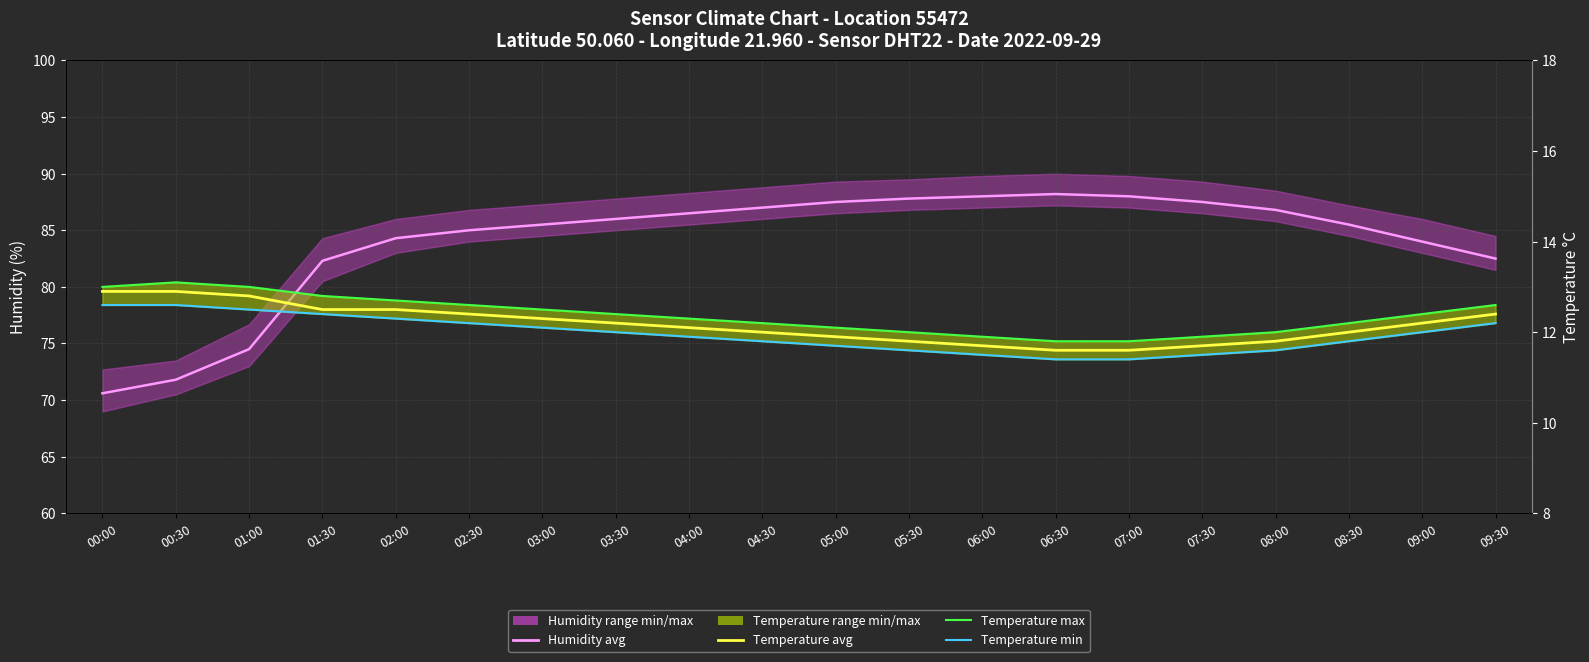

Where is the first local maximum for Temperature max?

00:30